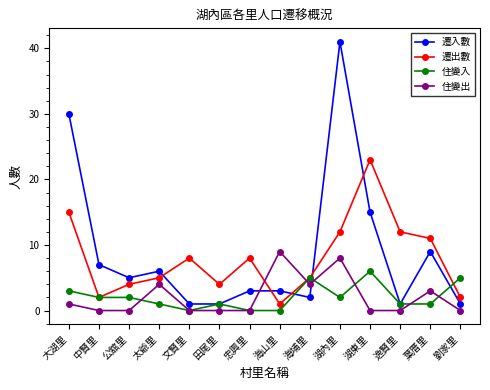

What is the difference between the highest and lowest values at 湖東里?

23